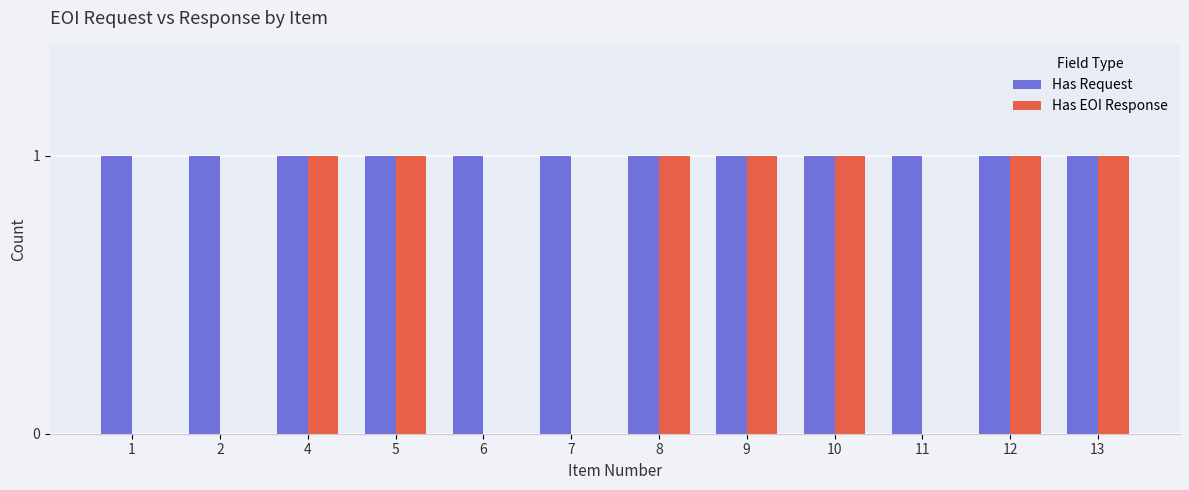

Is it true that Has Request equals 0 at 13?

False